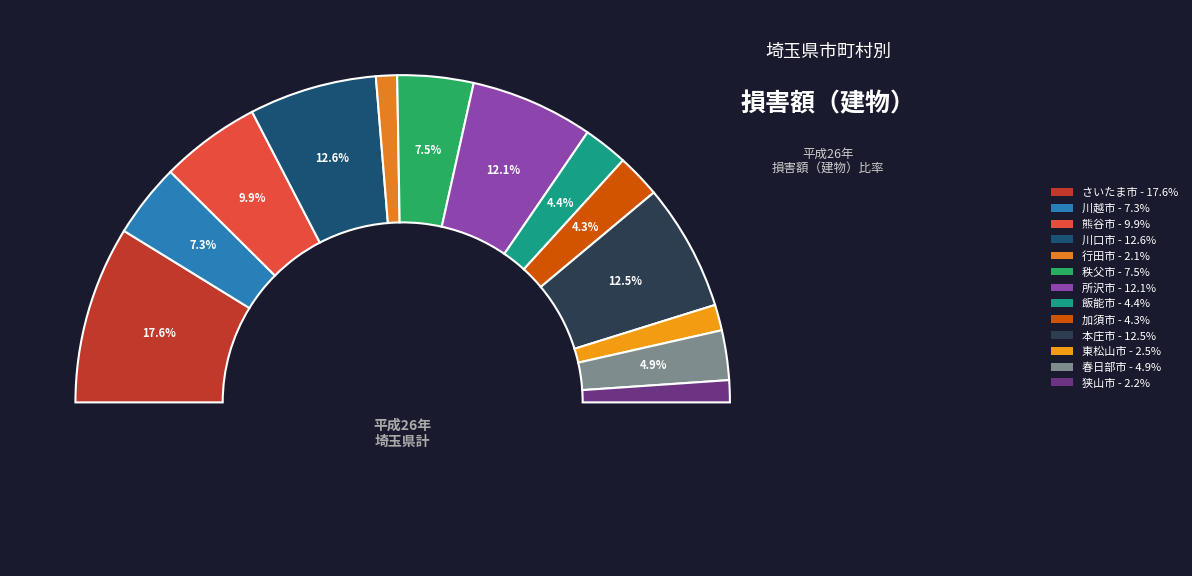

Rank the categories by value from lowest to highest.

行田市, 狭山市, 東松山市, 加須市, 飯能市, 春日部市, 川越市, 秩父市, 熊谷市, 所沢市, 本庄市, 川口市, さいたま市